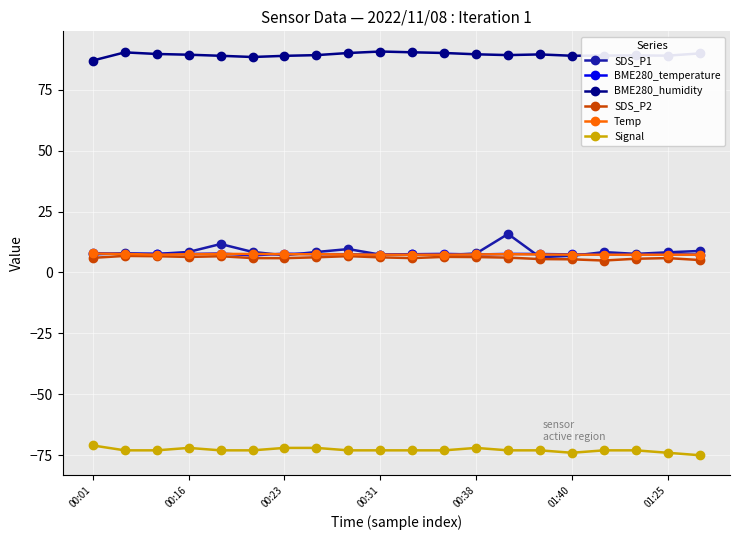

True or false: Temp and BME280_humidity intersect in this chart.

False